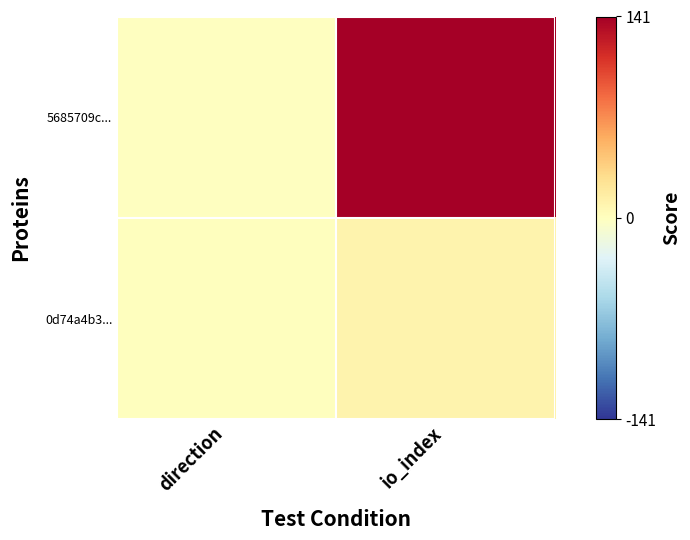

Rank the series by their maximum value, from highest to lowest.

5685709c..., 0d74a4b3...